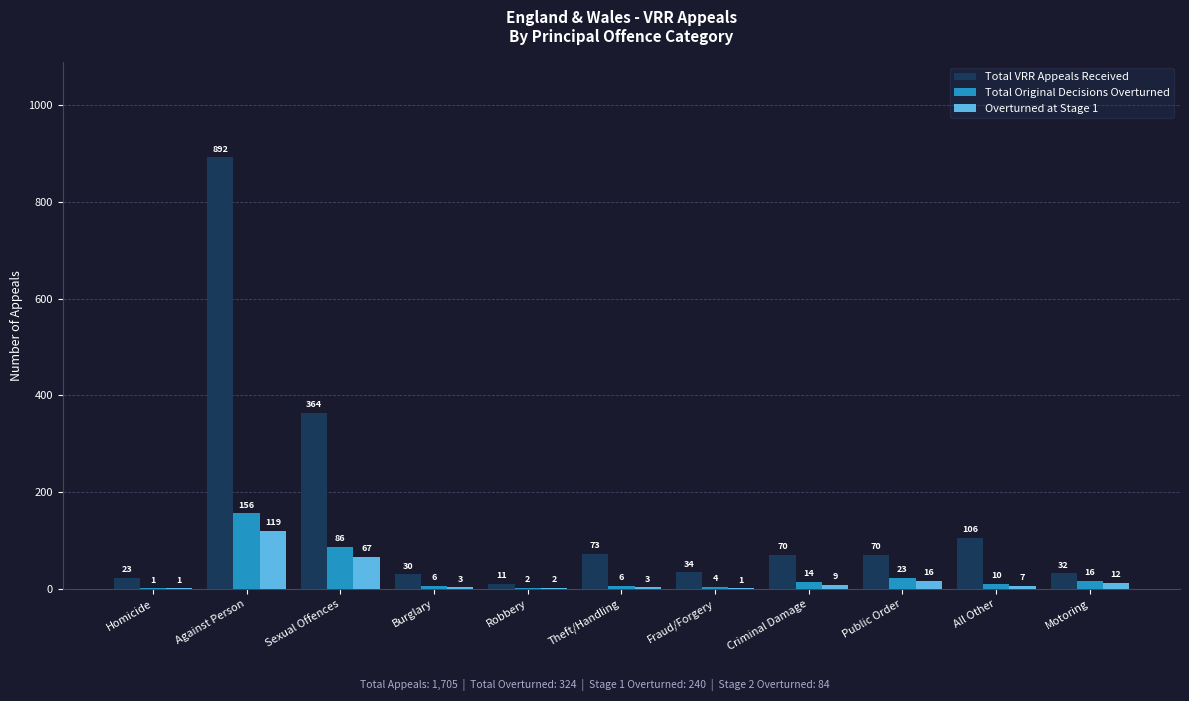

Is it true that Total VRR Appeals Received equals 106 at All Other?

True